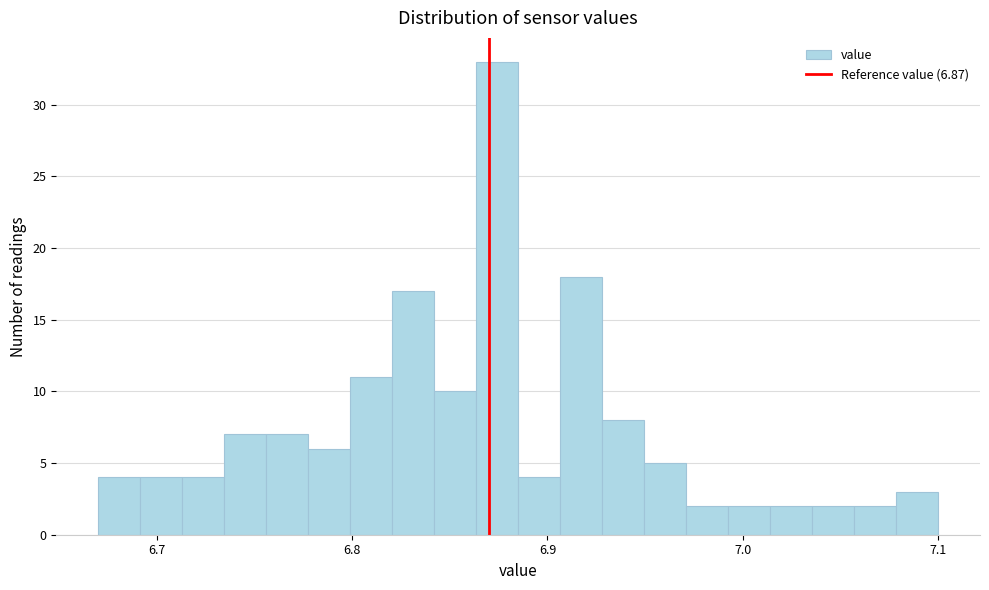

Around what value on the x-axis is the tallest bar? Give the approximate position of its centre, as read against the axis.

6.87